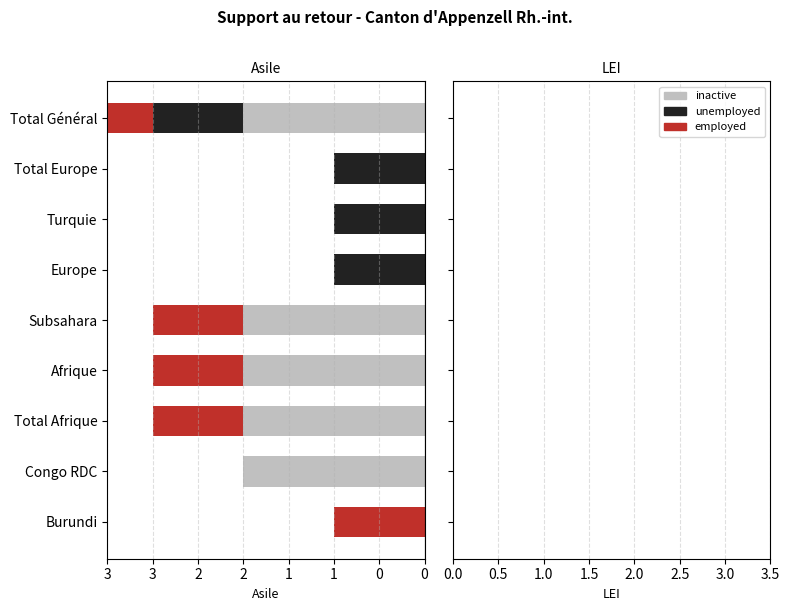

What position from the right is Total Afrique?

7